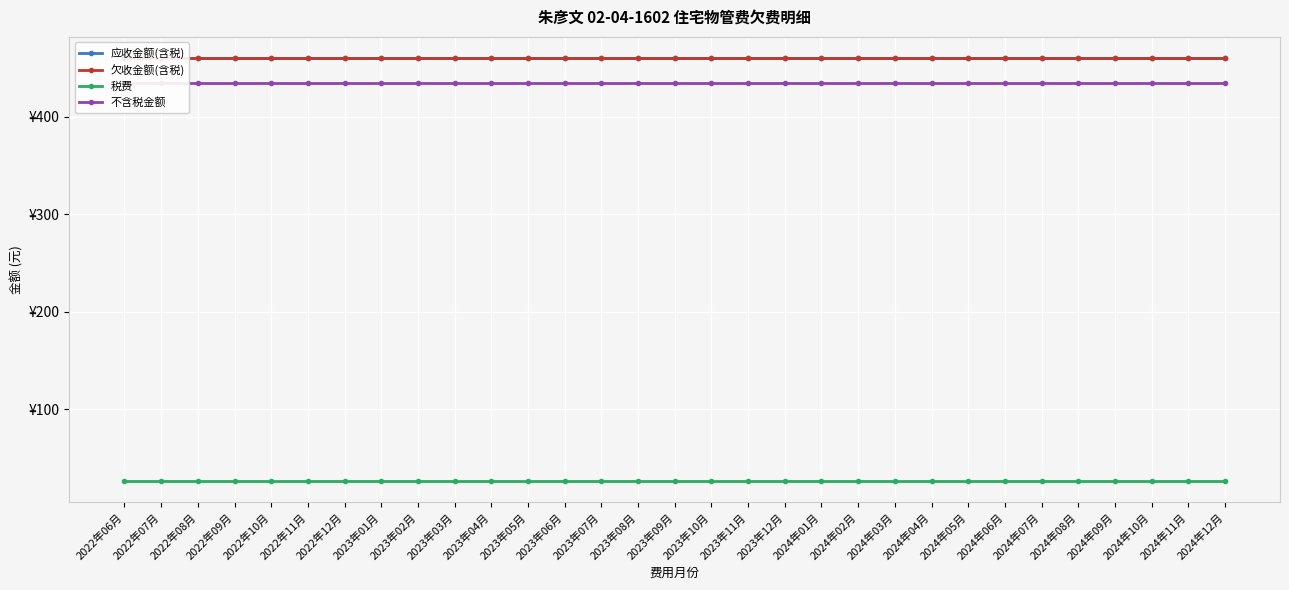

True or false: 欠收金额(含税) and 税费 intersect in this chart.

False